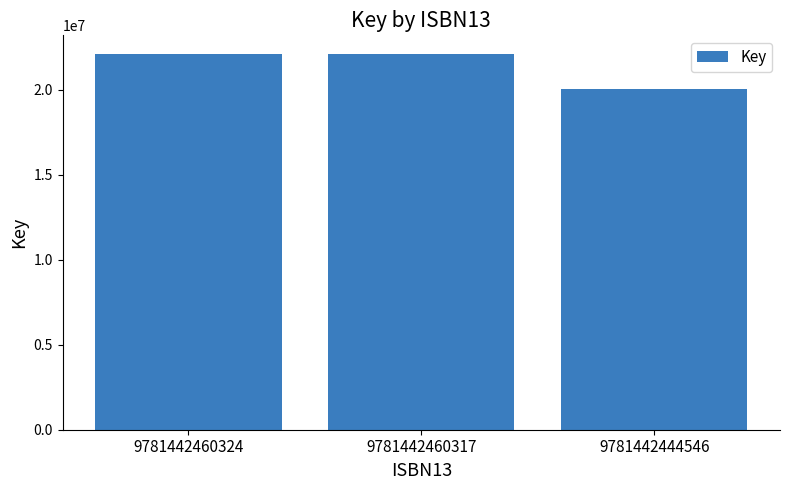

What is the change in value from 9781442460317 to 9781442444546?

-2033655